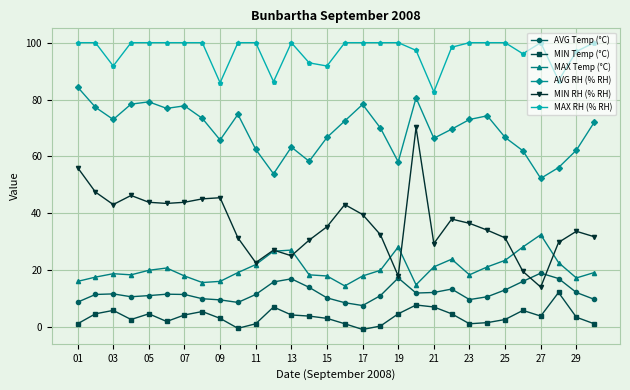

List the series in order of their peak value, lowest first.

MIN Temp (°C), AVG Temp (°C), MAX Temp (°C), MIN RH (% RH), AVG RH (% RH), MAX RH (% RH)